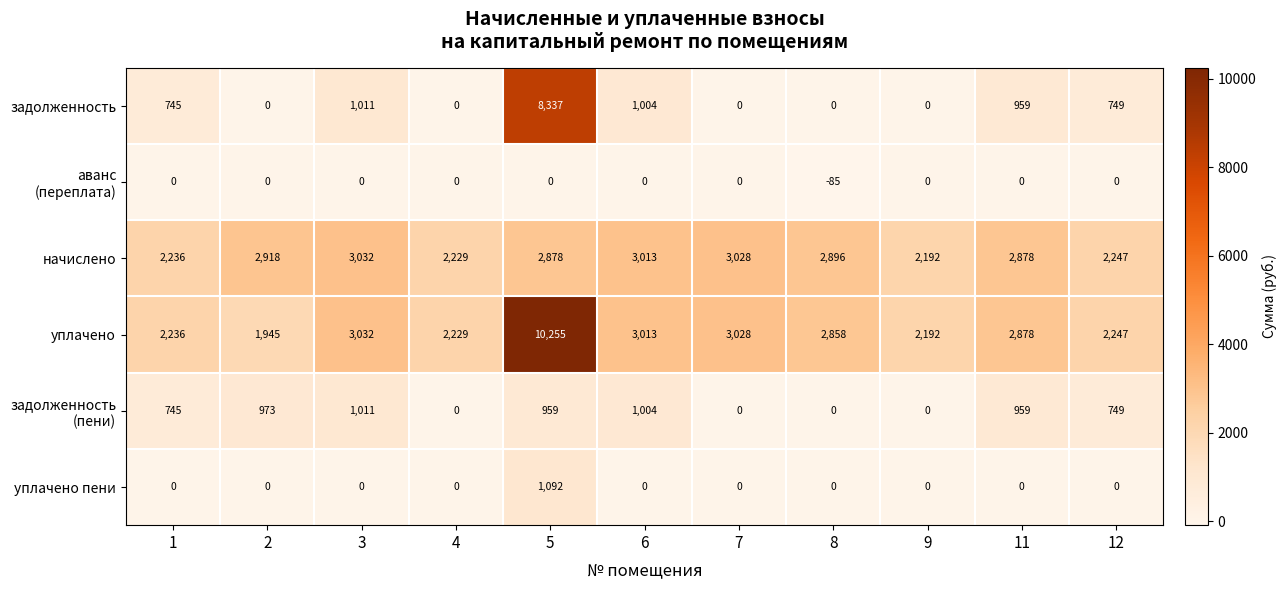

What is the total value across all series at 8?

5669